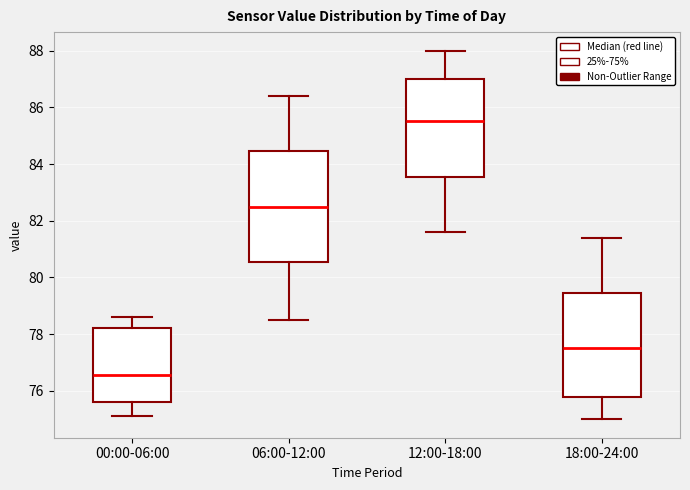

Where is the lower edge of the box for 00:00-06:00 on the y-axis? The values are not printed on the chart, so give them approximately, as read against the axis.

75.6